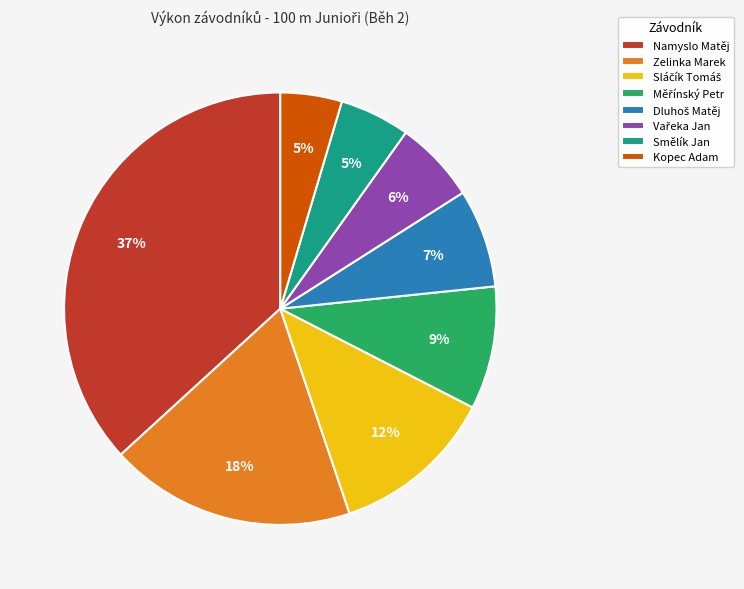

Is there any slice that represents more than half of the pie?

No